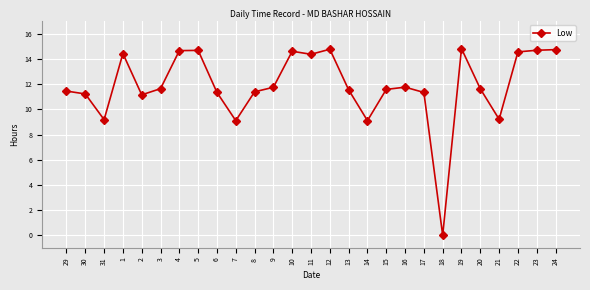

At which category does the data reach its first local valley?

31